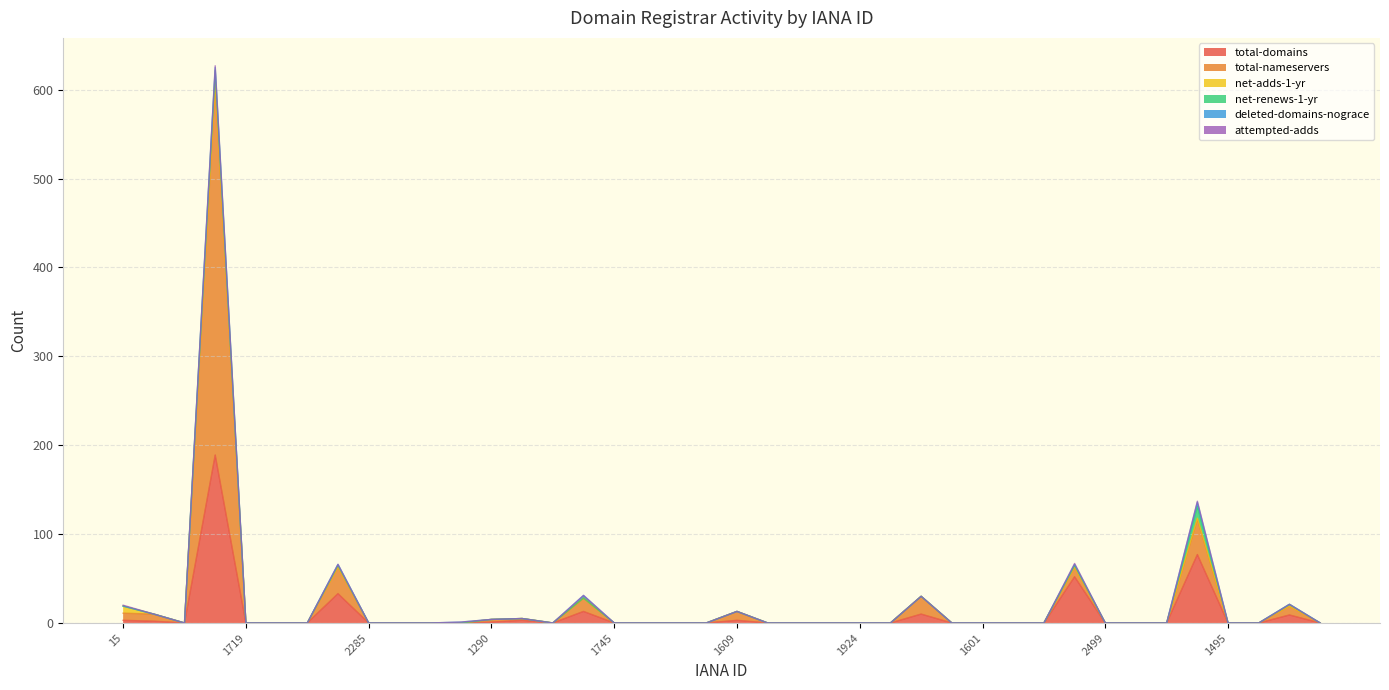

Count the attempted-adds values in the range 0 to 1.

39